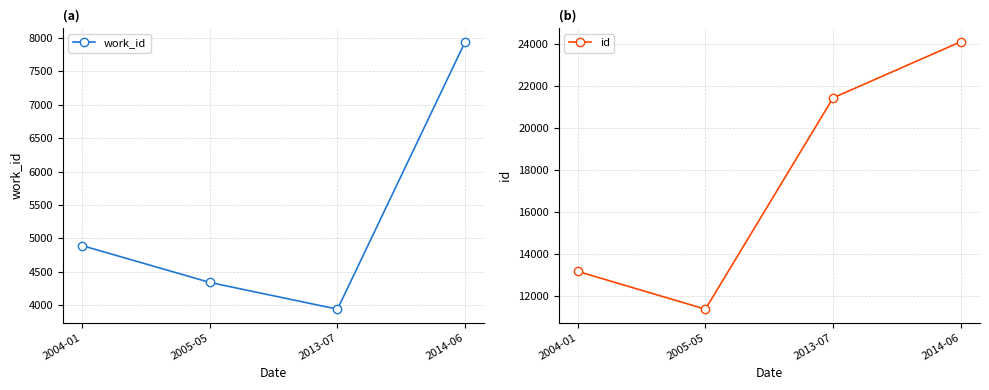

At which label does work_id reach its minimum?

2013-07